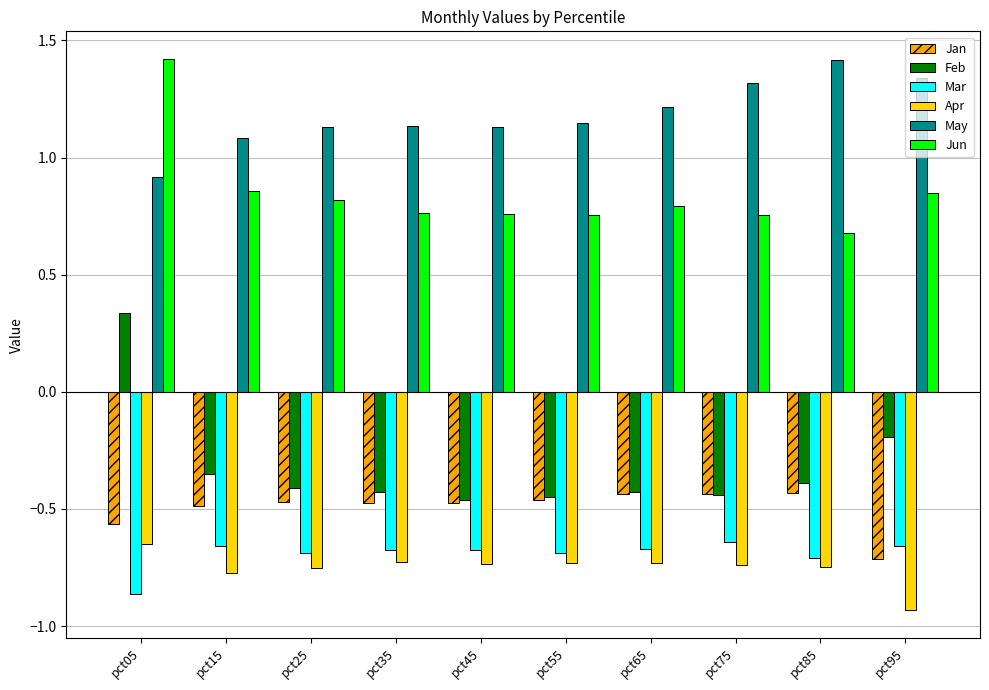

What is the maximum value shown in the chart?

1.4